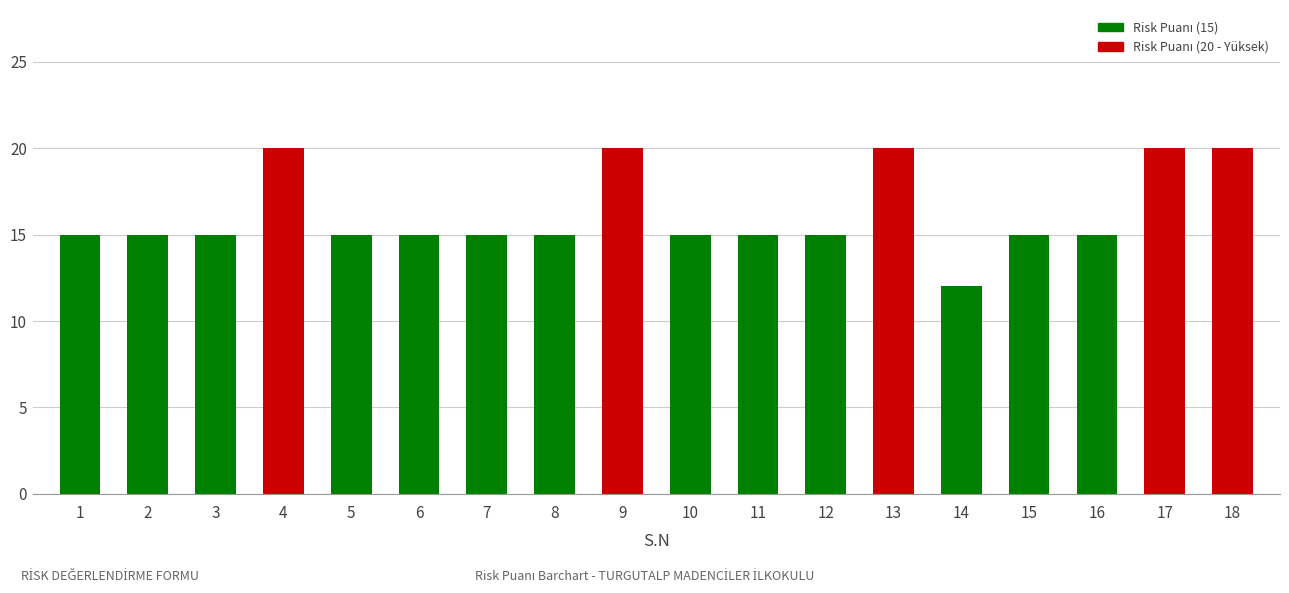

The chart shows a value of 6 at 17. True or false?

False